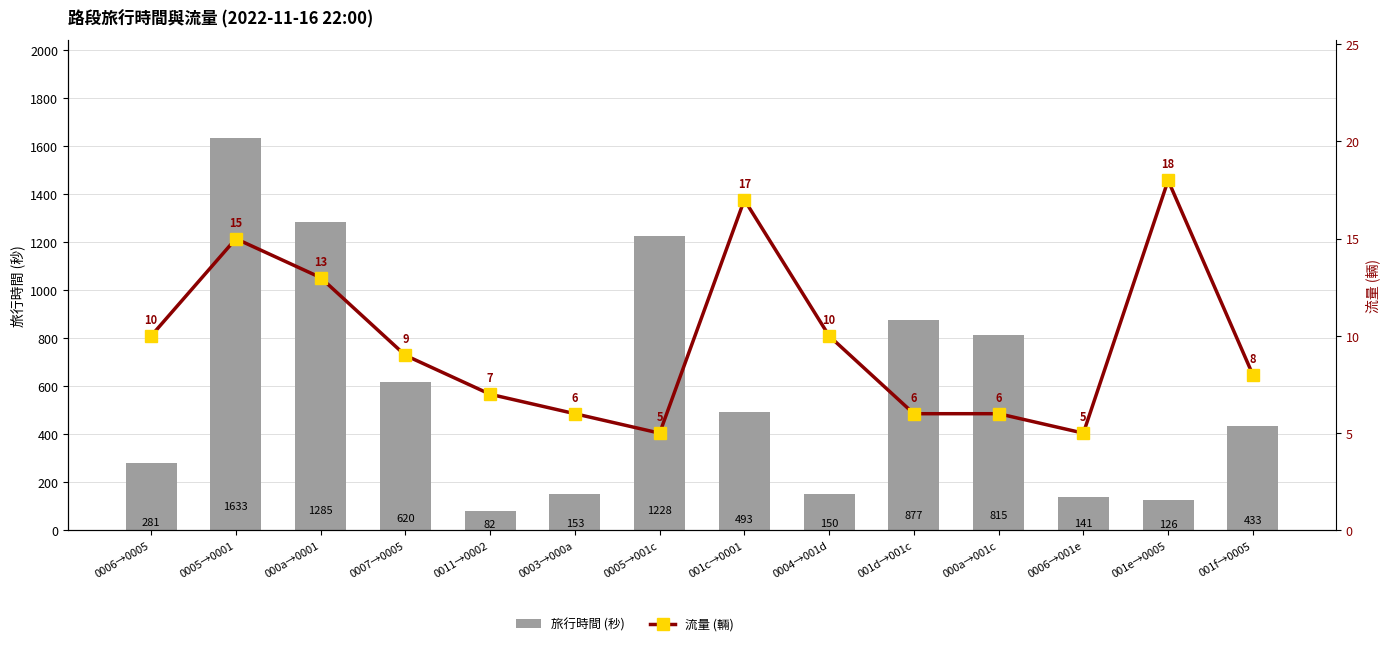

What value does the 流量 (輛) series have at 001c→0001?

17